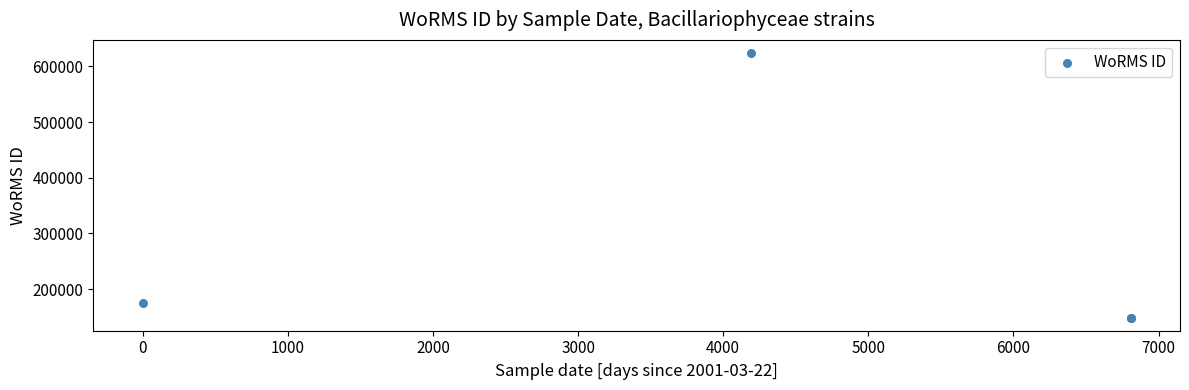

What Y value in the scatter plot is closest to 386424?

175584